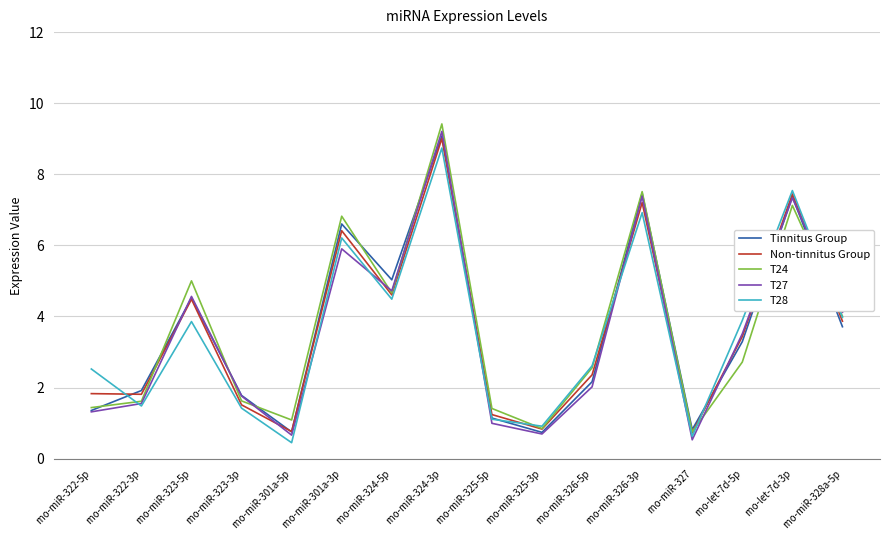

What are all the series names shown in the legend?

Tinnitus Group, Non-tinnitus Group, T24, T27, T28